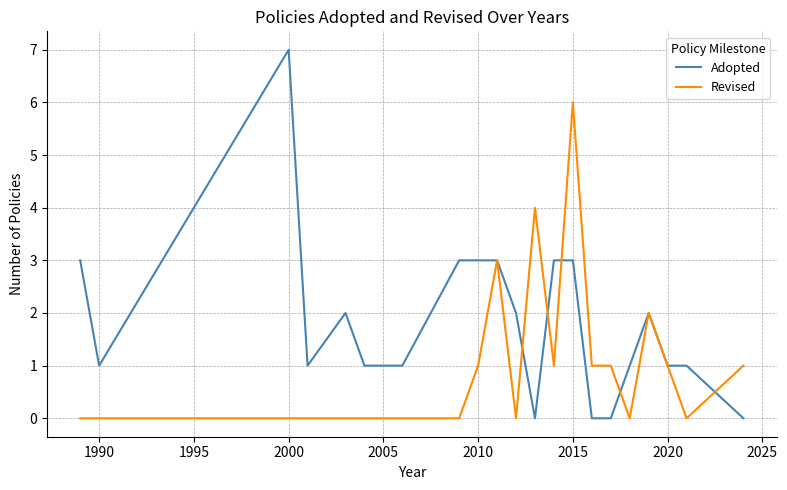

Which series has the largest range (max minus min)?

Adopted